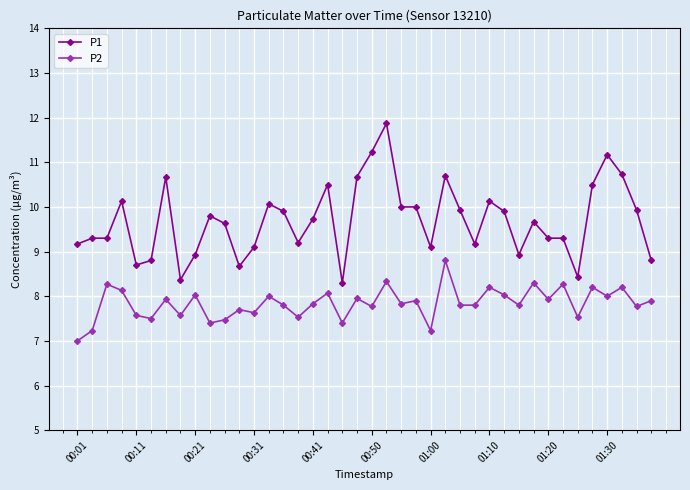

Which series has the largest range (max minus min)?

P1